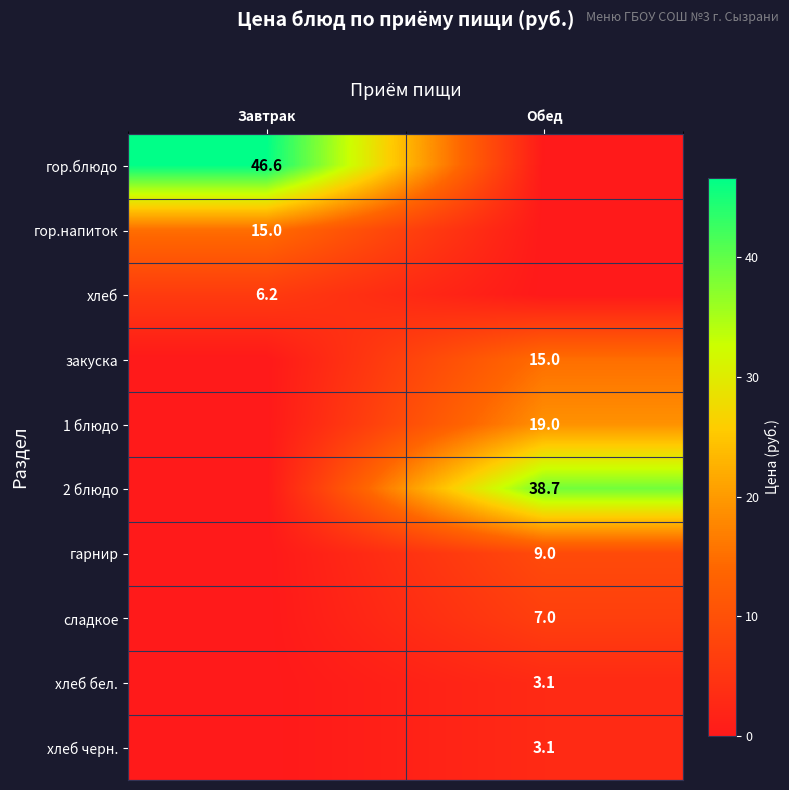

True or false: гарнир has a value of 3.6 at Обед.

False